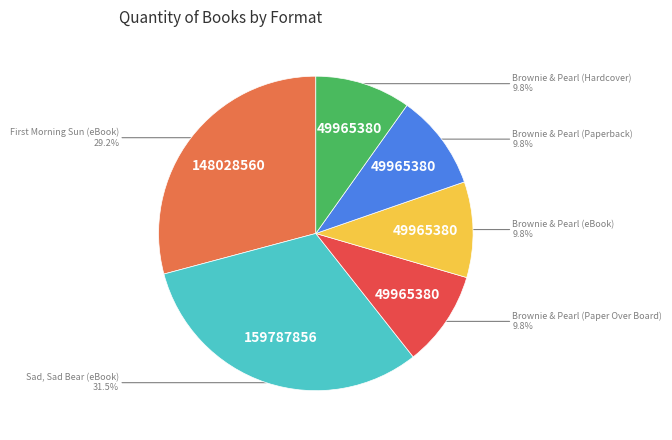

To the nearest percent, what is the average slice percentage?

17%